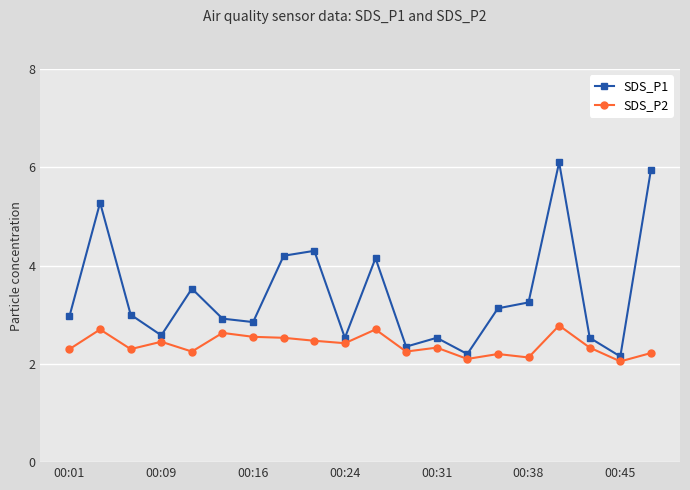

At how many categories does at least one series exceed 5?

3